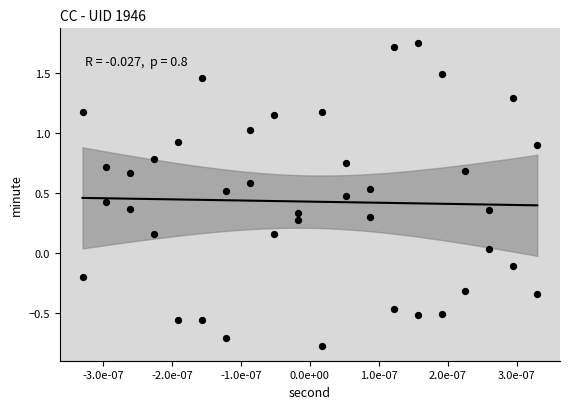

What is the range of Y values (max minus min)?

2.5